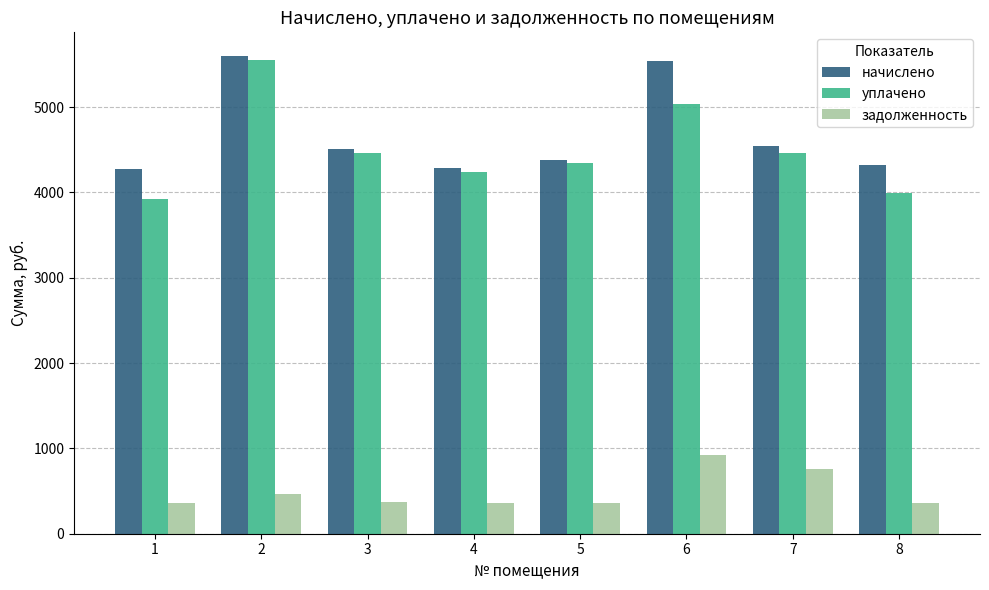

Where is уплачено nearest to the value 4733?

3